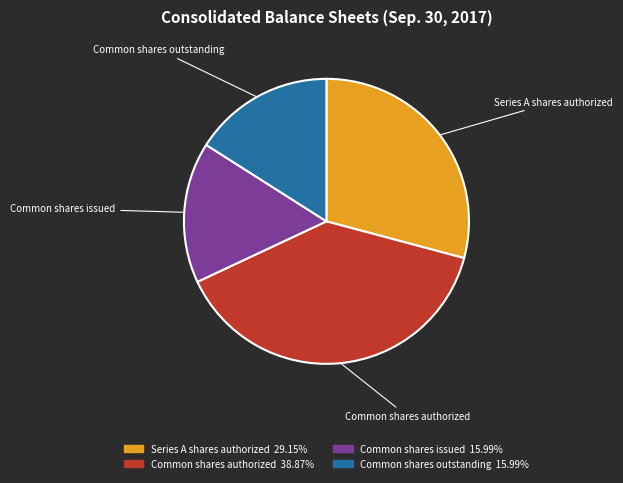

Between Common shares authorized and Series A shares authorized, which is larger?

Common shares authorized